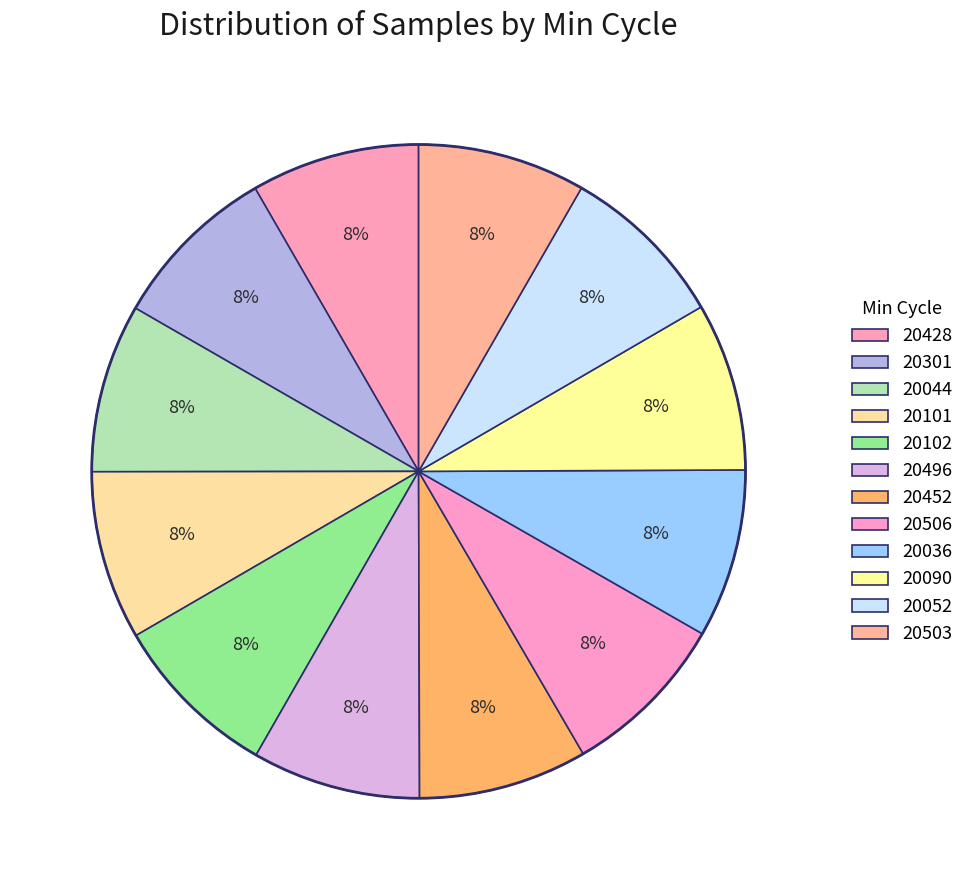

Is there a majority slice in this chart?

No